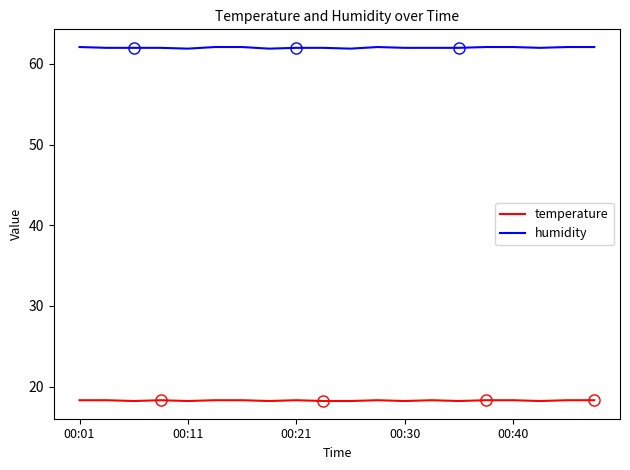

Which series has the largest total across all categories?

humidity